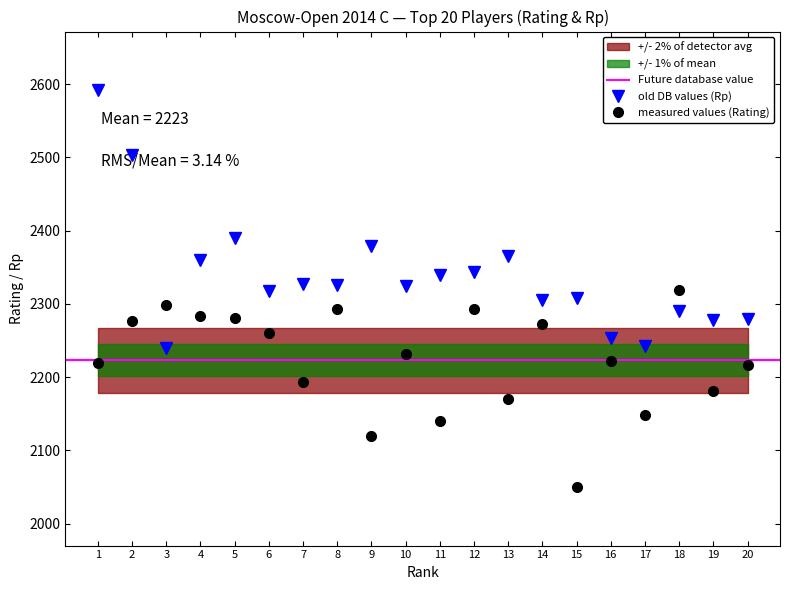

True or false: Rp and Rating intersect in this chart.

True